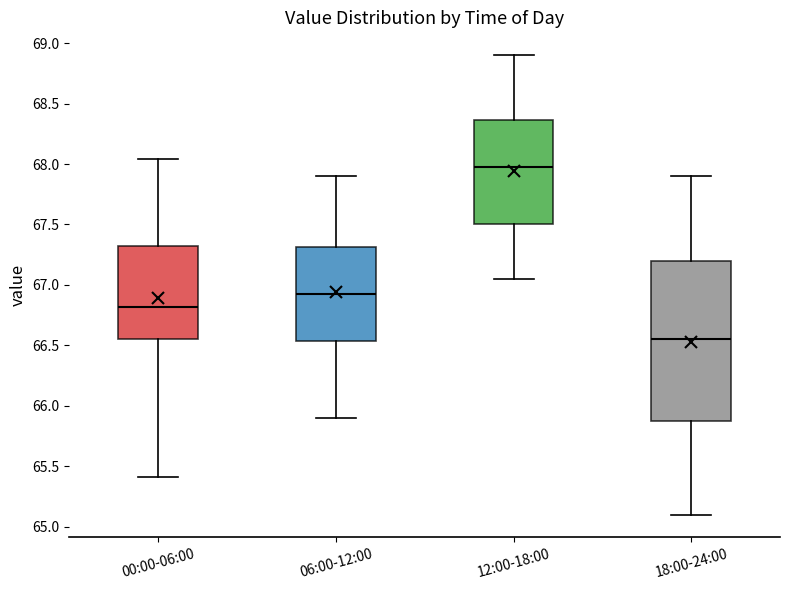

Reading left to right, read every box against the y-axis: the position of its median line, the range the box covers, and the ends of its whiskers. The values are not printed on the chart, so give them approximately, as read against the axis.

00:00-06:00: median 66.80, box 66.55 to 67.35, whiskers 65.40 to 68.05
06:00-12:00: median 66.95, box 66.55 to 67.30, whiskers 65.90 to 67.90
12:00-18:00: median 68.00, box 67.50 to 68.35, whiskers 67.05 to 68.90
18:00-24:00: median 66.55, box 65.90 to 67.20, whiskers 65.10 to 67.90